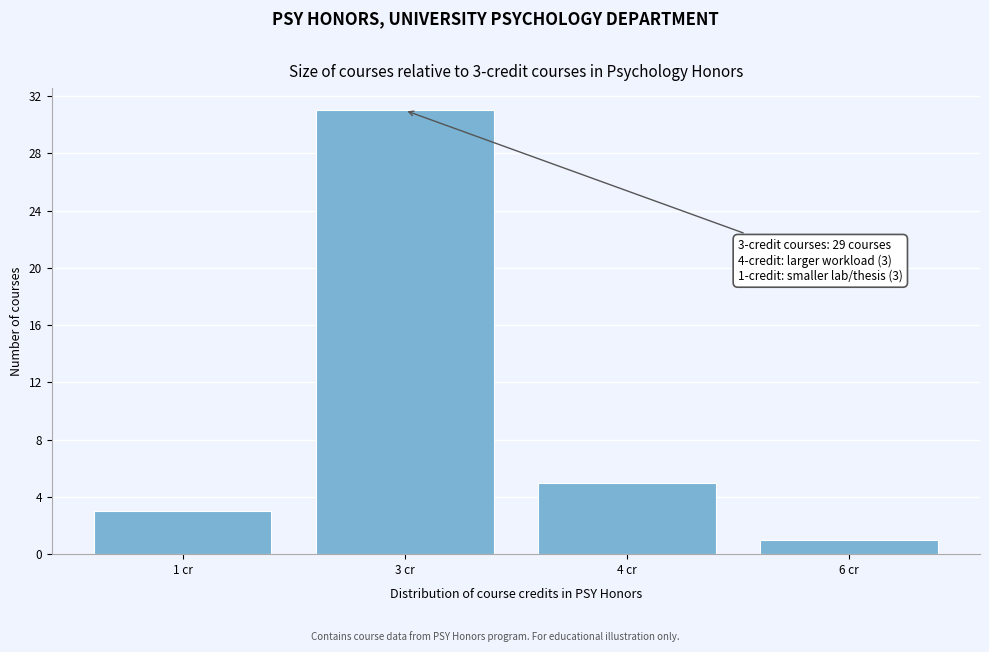

Reading left to right, list all the values displayed in this chart.

3	31	5	1